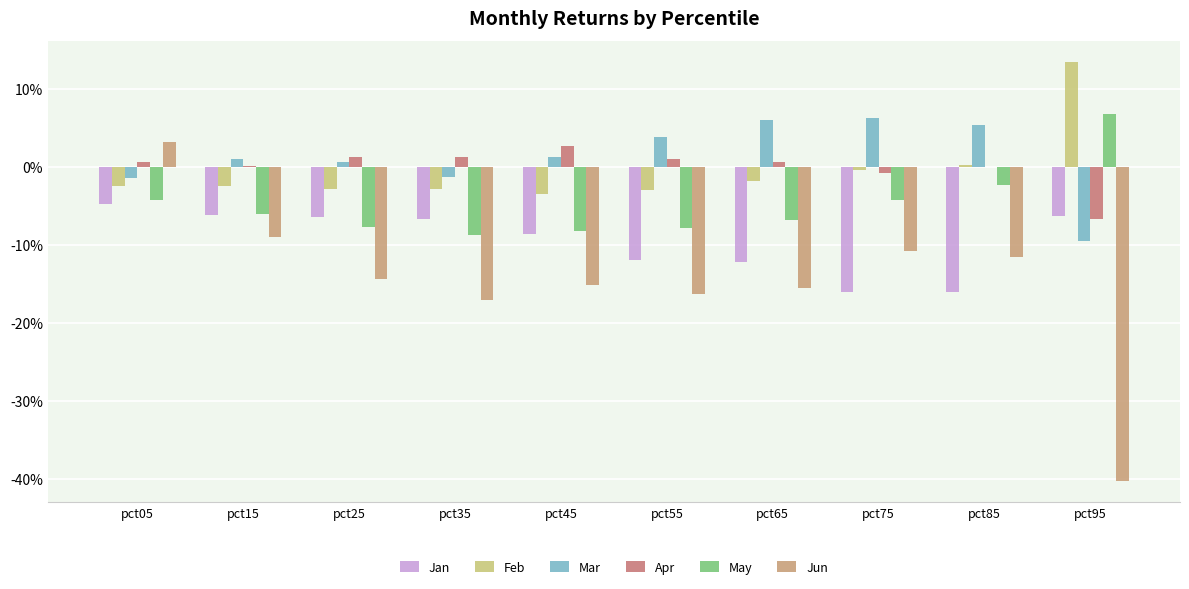

Are the bars horizontal?

No